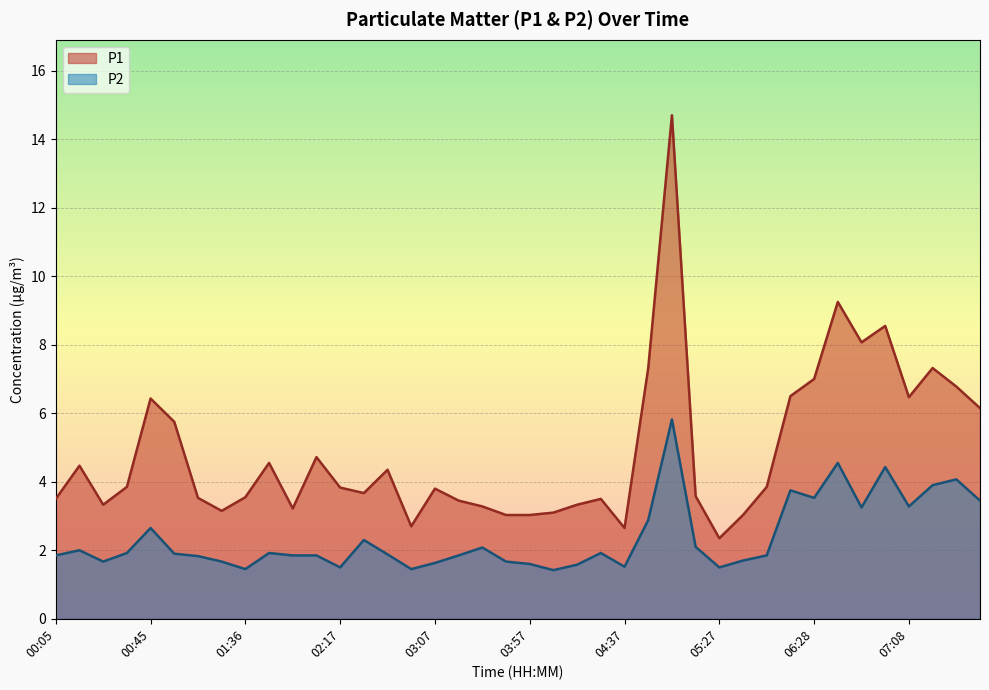

What position from the left is 01:46?

10